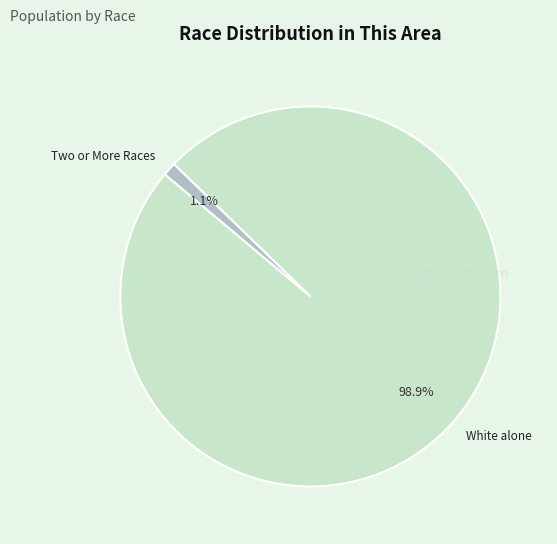

How many slices are in this pie chart?

2